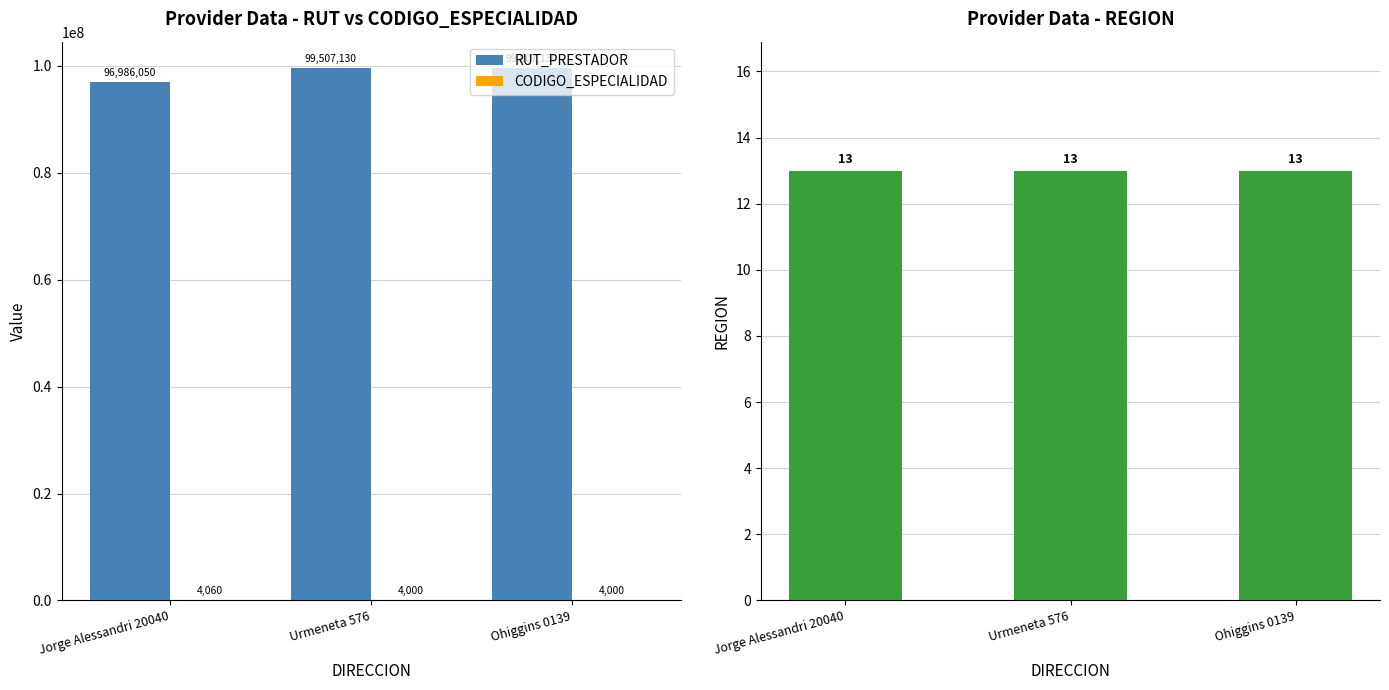

How many data points does each series have?

3